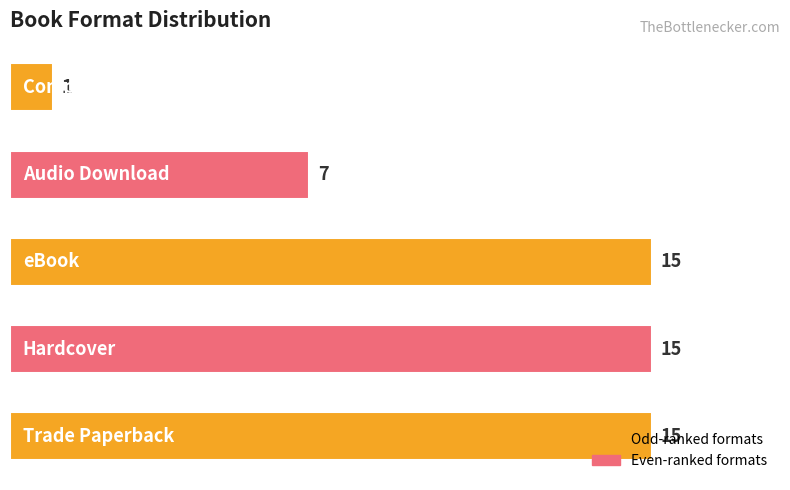

What is the greatest value displayed?

15